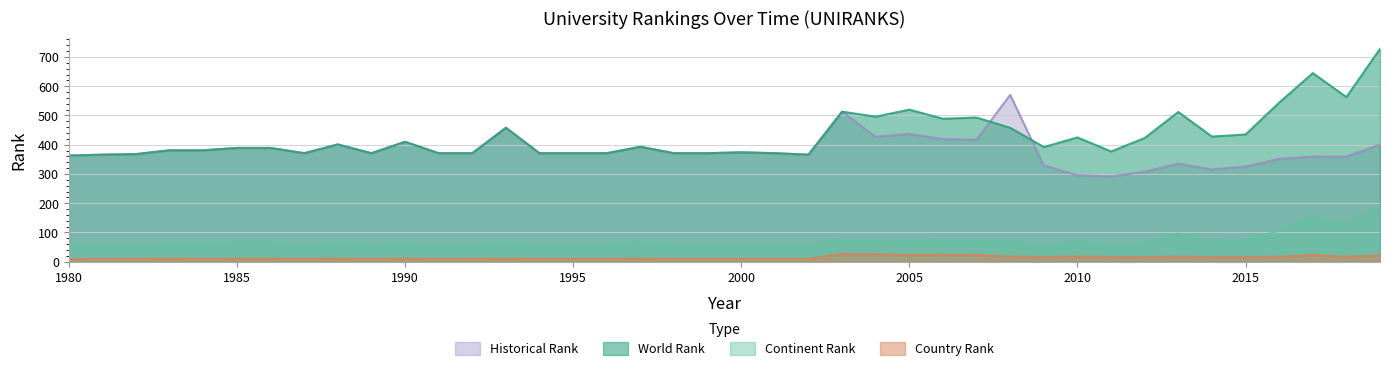

At which label does continent rank reach its minimum?

2009